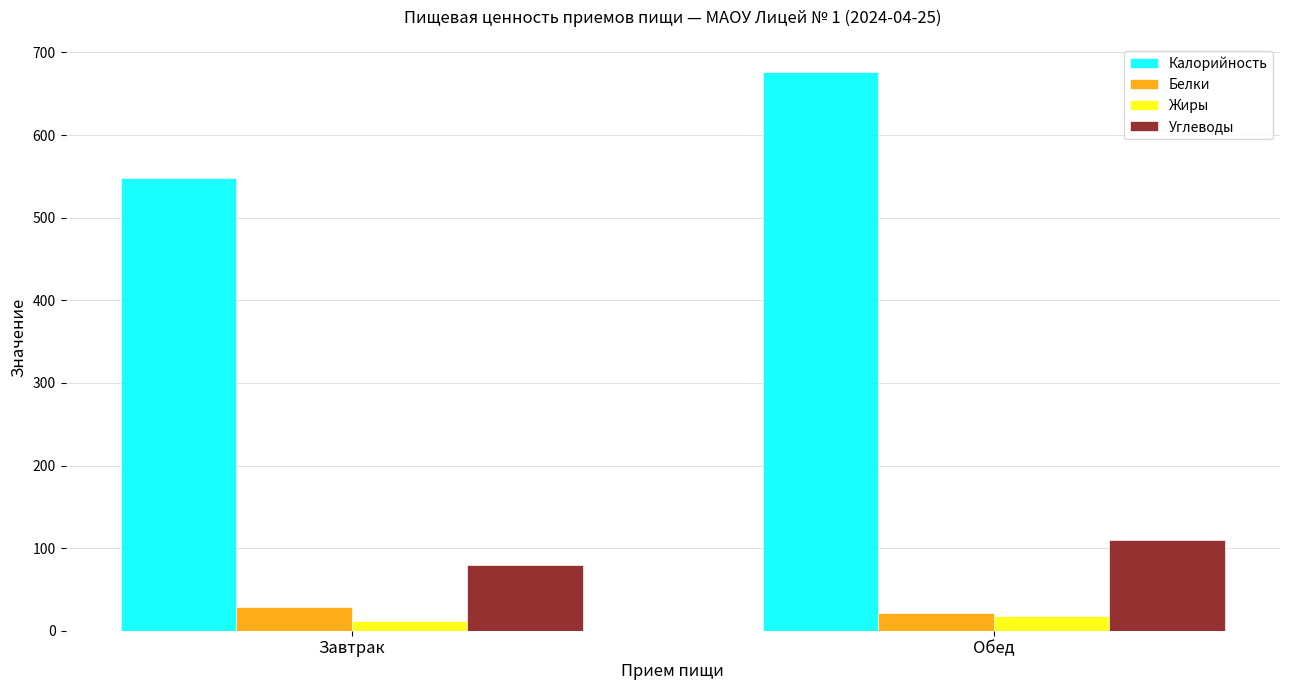

What is the value of the Жиры bar at the 2nd from the left?

17.6